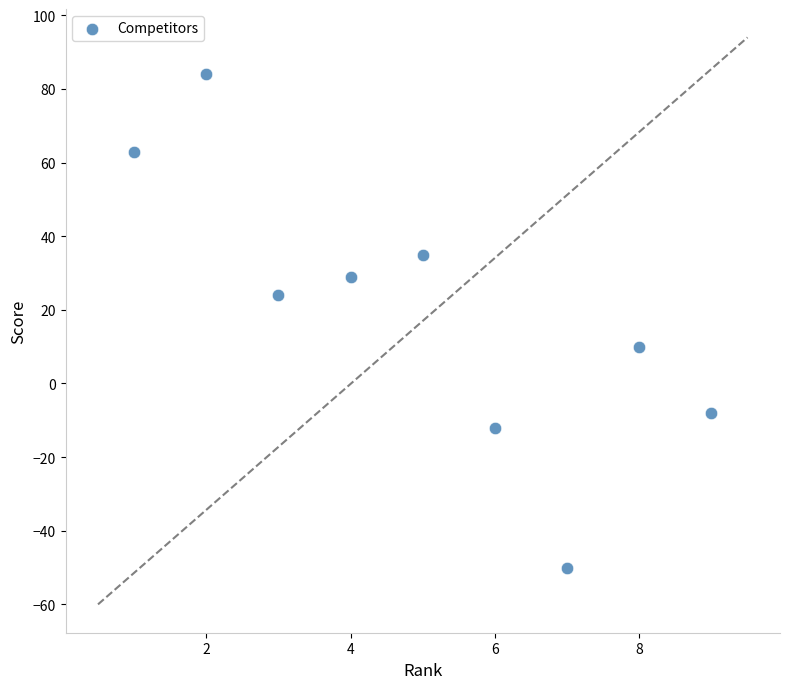

What is the range of Y values (max minus min)?

134